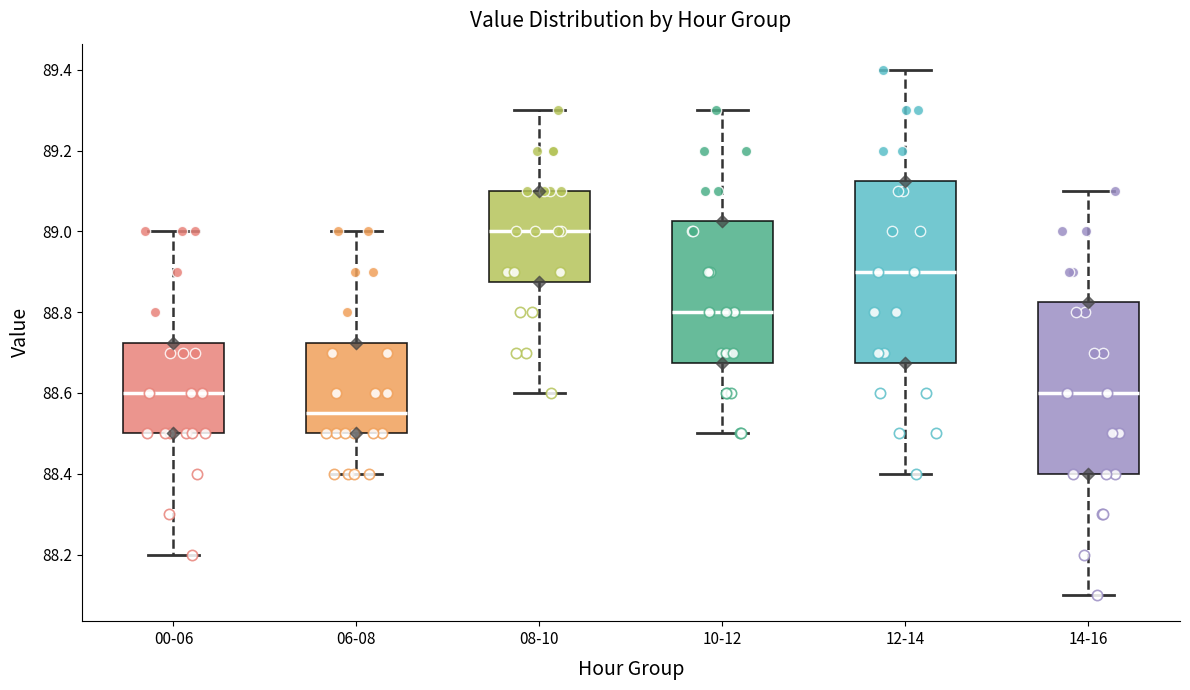

Reading left to right, transcribe this box plot: for each box, give where its median line is, the range the box spans, and where its two whiskers end, as read against the y-axis. The values are not printed on the chart, so give them approximately, as read against the axis.

00-06: median 88.60, box 88.50 to 88.72, whiskers 88.20 to 89.00
06-08: median 88.56, box 88.50 to 88.72, whiskers 88.40 to 89.00
08-10: median 89.00, box 88.88 to 89.10, whiskers 88.60 to 89.30
10-12: median 88.80, box 88.68 to 89.02, whiskers 88.50 to 89.30
12-14: median 88.90, box 88.68 to 89.12, whiskers 88.40 to 89.40
14-16: median 88.60, box 88.40 to 88.82, whiskers 88.10 to 89.10